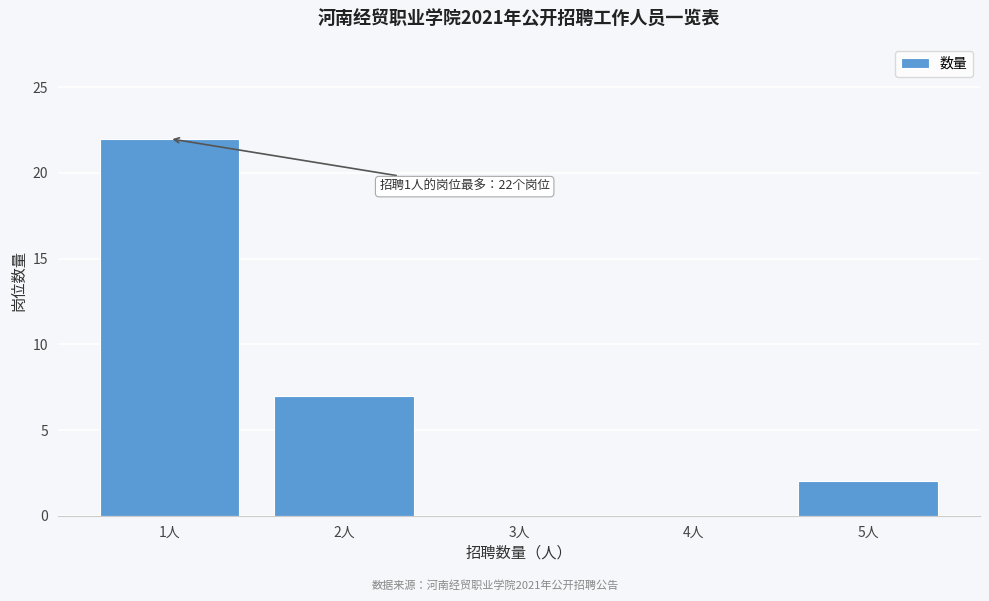

Reading left to right, list all the values displayed in this chart.

1人=22	2人=7	3人=0	4人=0	5人=2